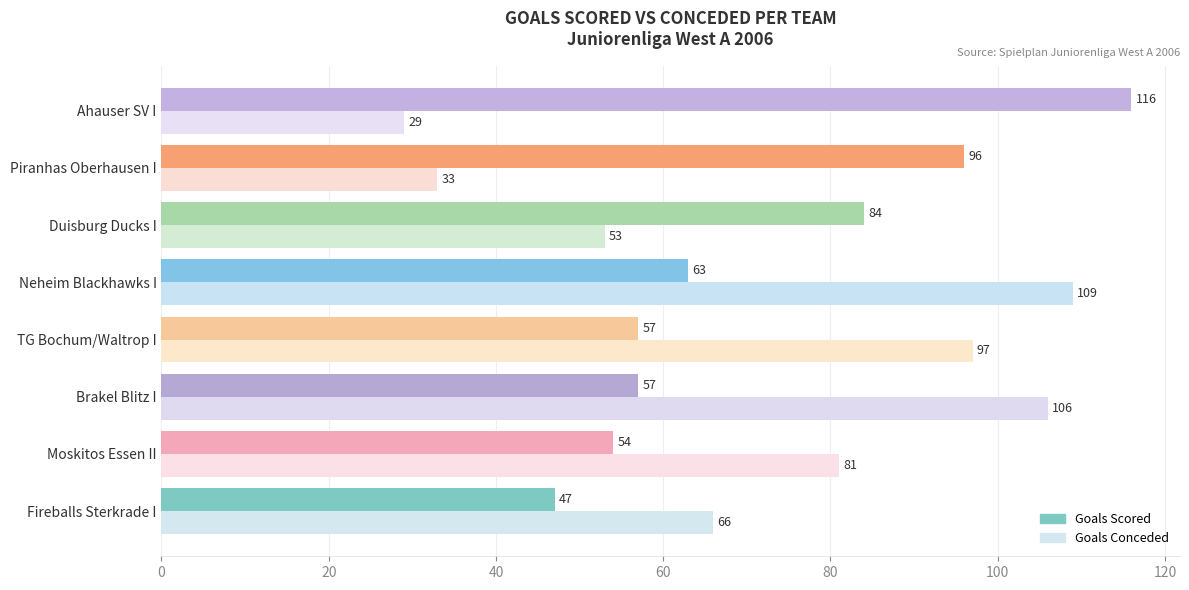

What is the minimum value shown in the chart?

29